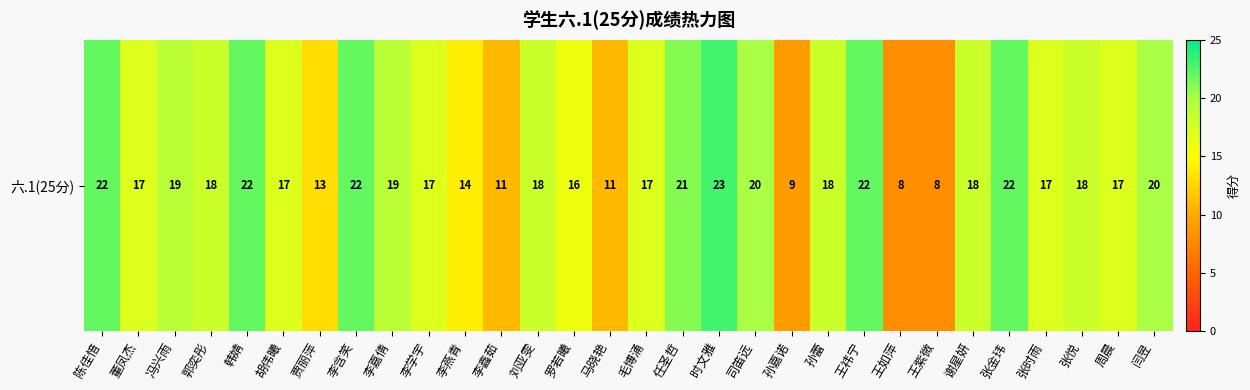

How many data points are less than 18?

14